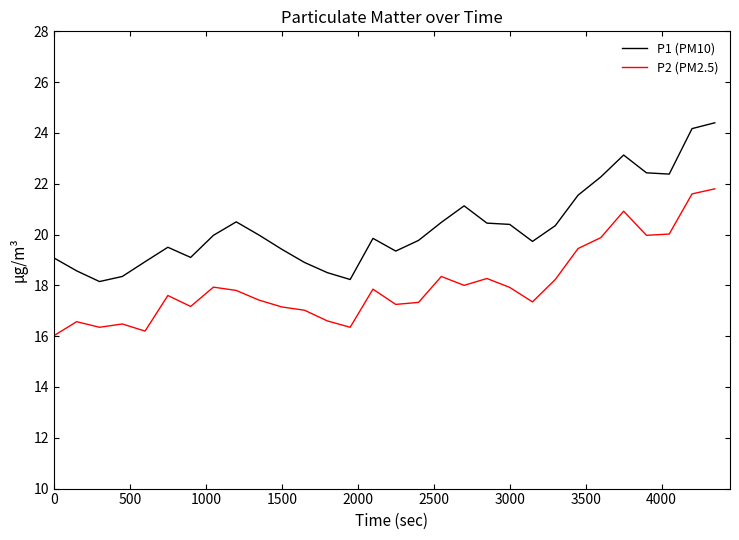

What is the lowest value of the P2 (PM2.5) series?

16.0